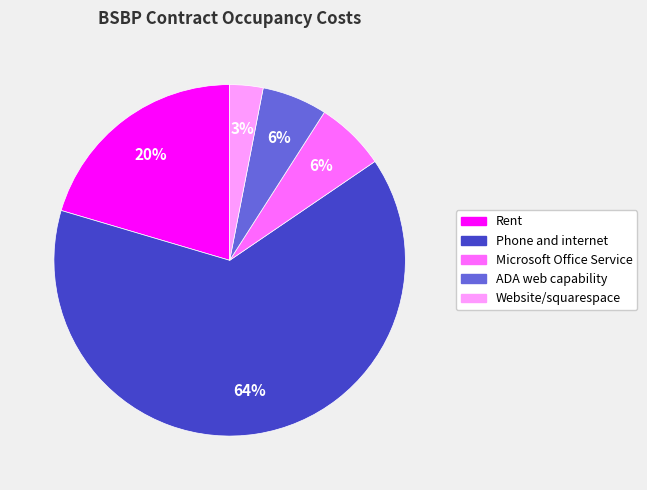

What percentage is the Microsoft Office Service slice, to the nearest percent?

6%